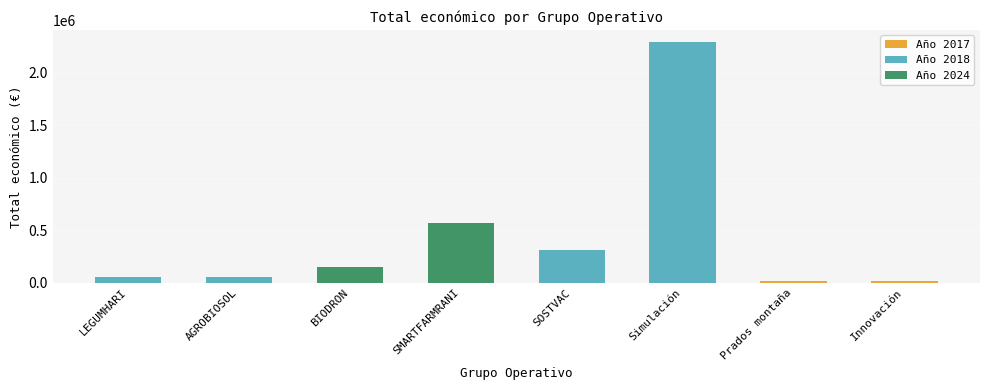

List the labels in order of value, largest first.

2018, 2024, 2018, 2024, 2018, 2018, 2017, 2017